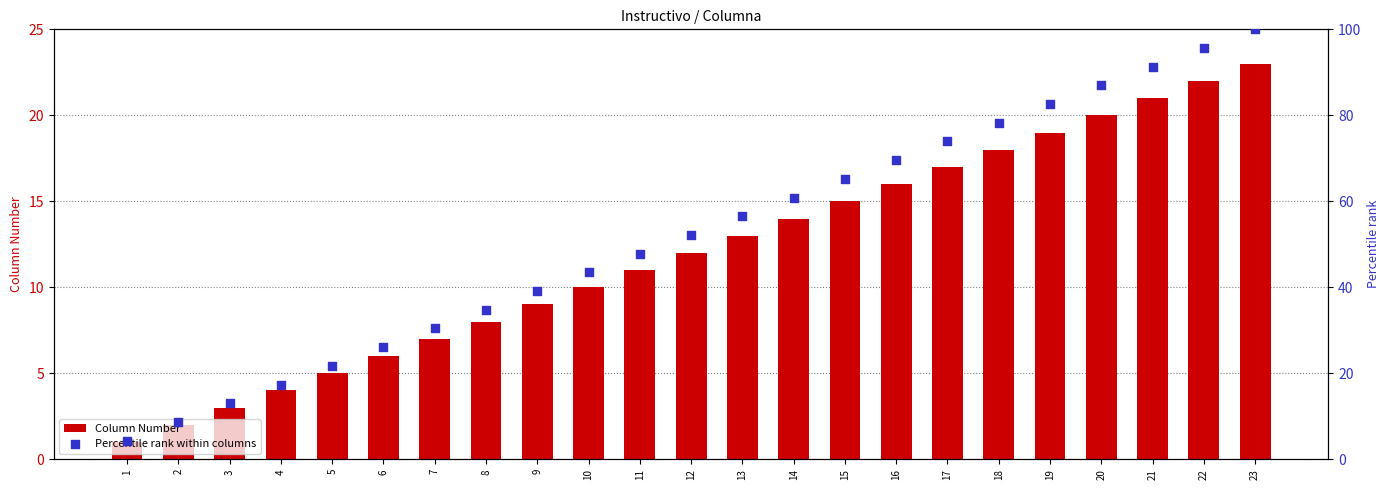

Which series reaches the minimum Y coordinate?

Column Number